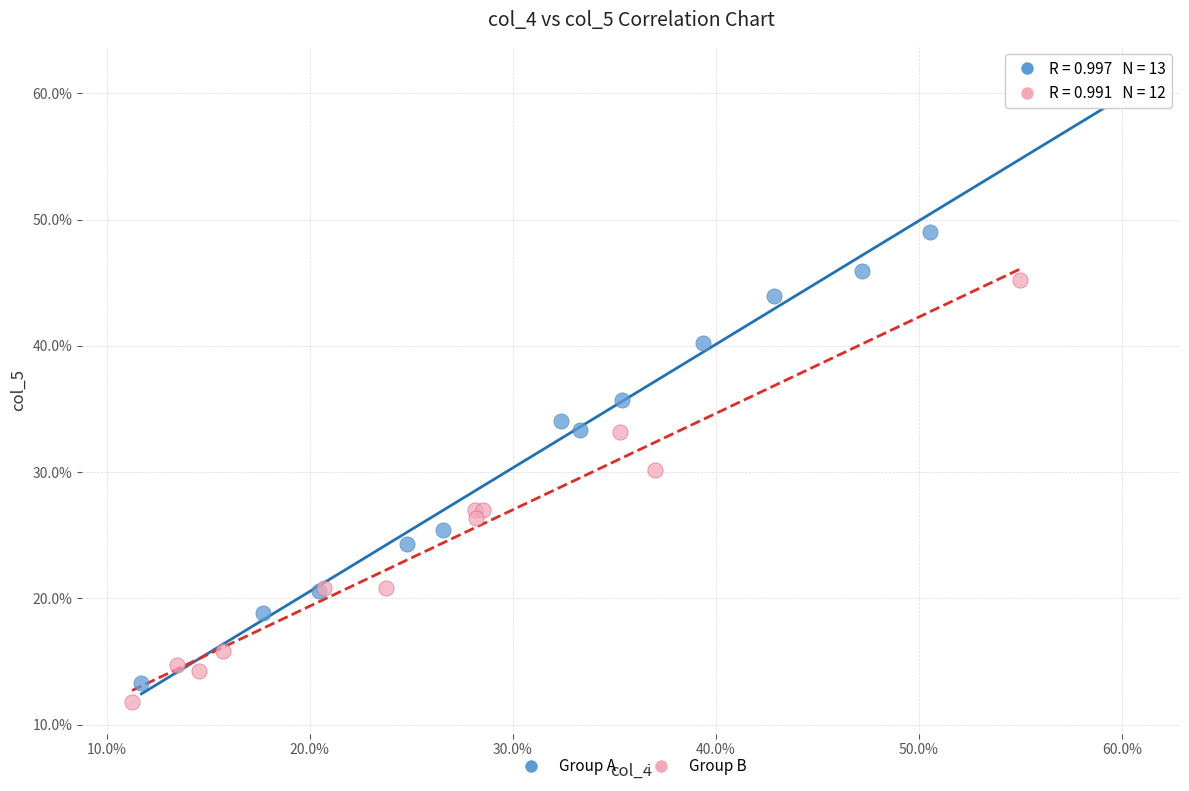

Which series has the widest spread of Y values?

Group A